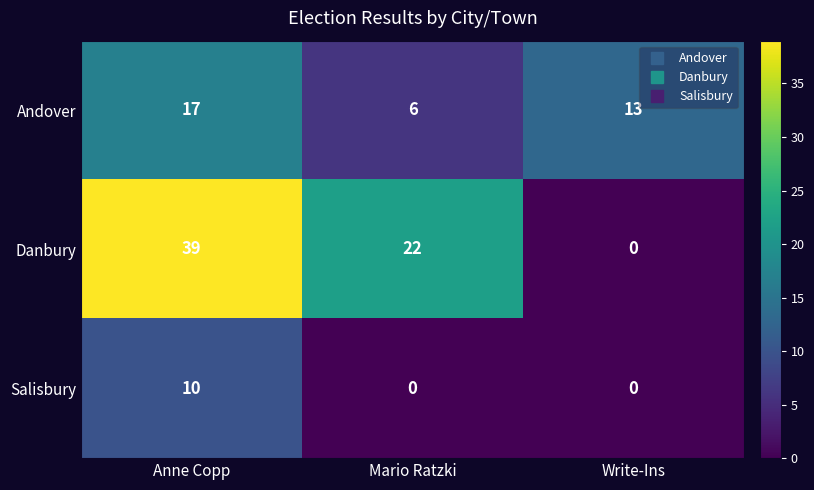

What is the sum of the Danbury values at Anne Copp and Mario Ratzki?

61